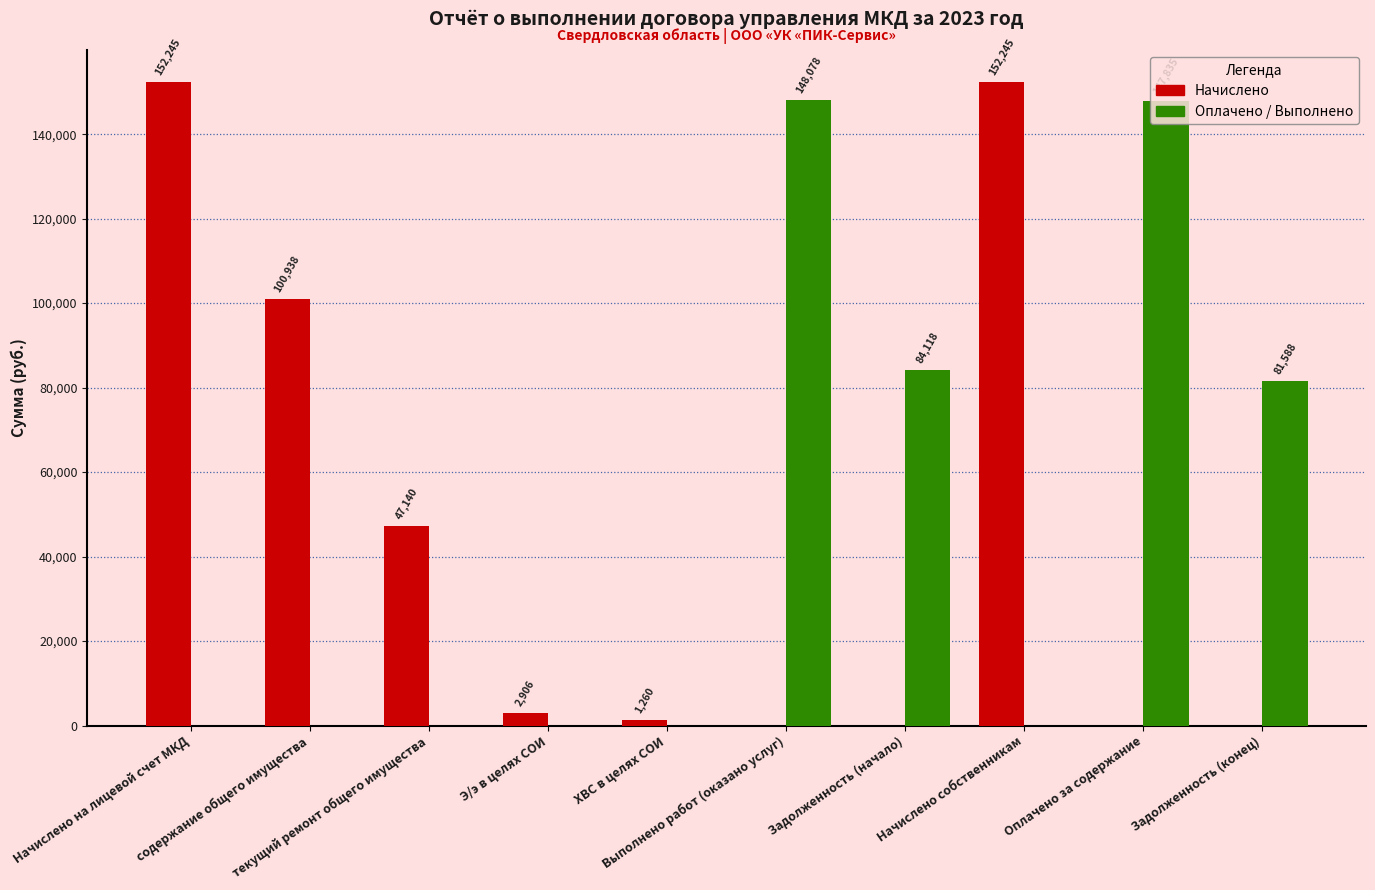

What is the highest value of the Оплачено / Выполнено series?

148078.4